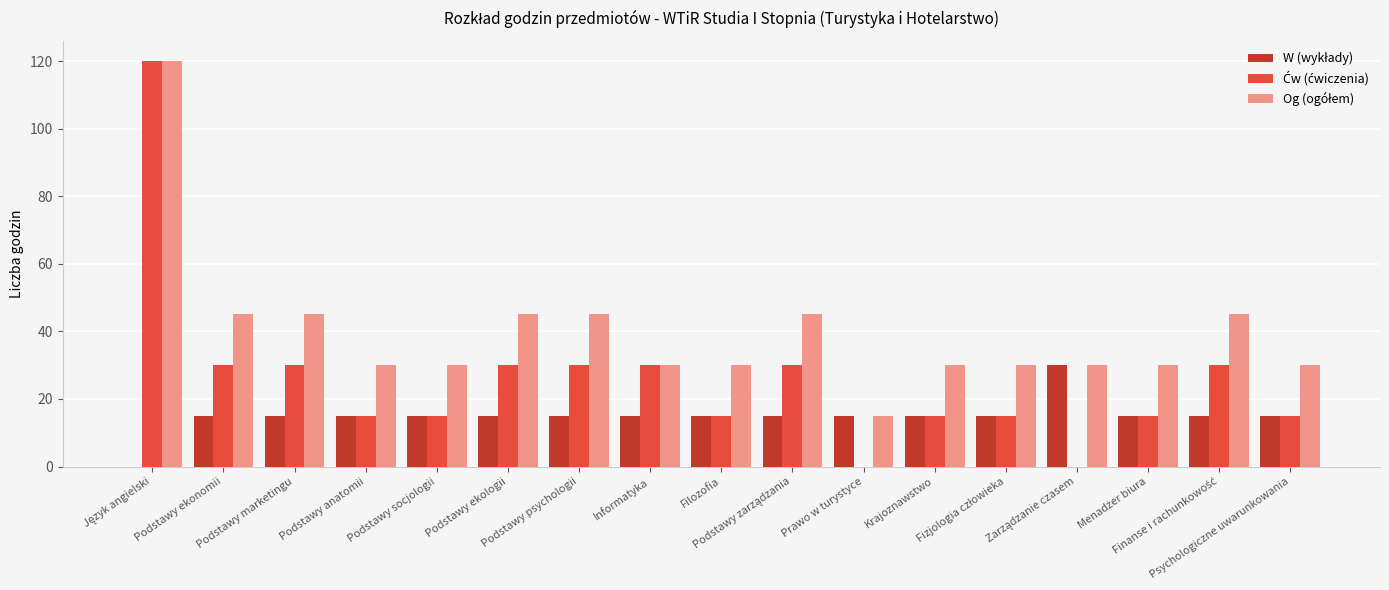

What is the label of the 4th bar from the right?

Zarządzanie czasem